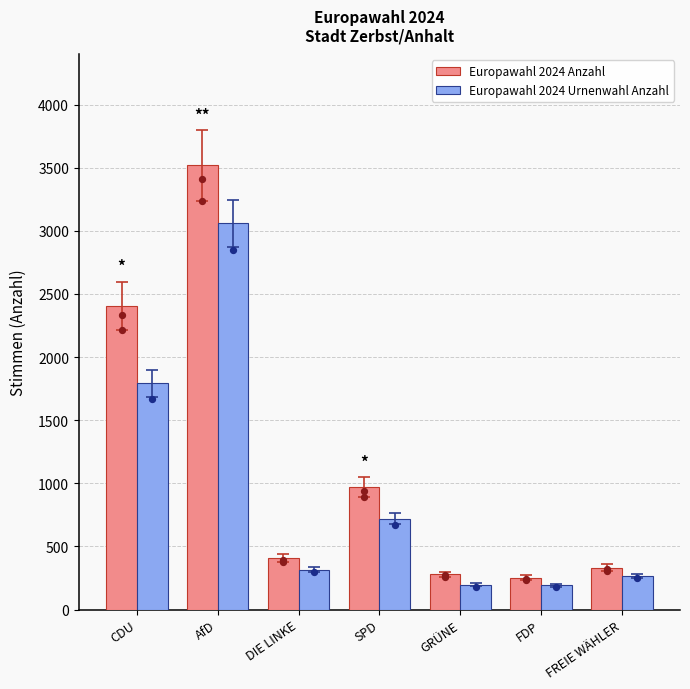

What are all the series names shown in the legend?

Europawahl 2024 Anzahl, Europawahl 2024 Urnenwahl Anzahl